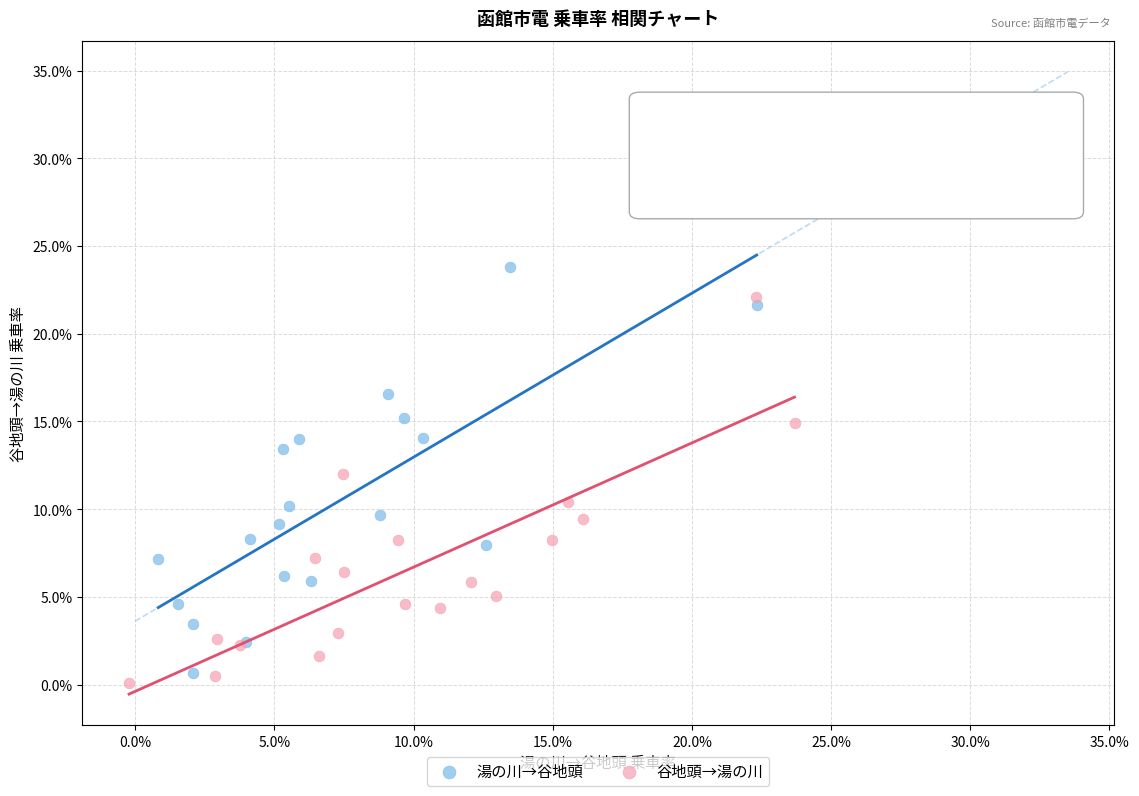

Which series has the largest Y range (max minus min)?

湯の川→谷地頭